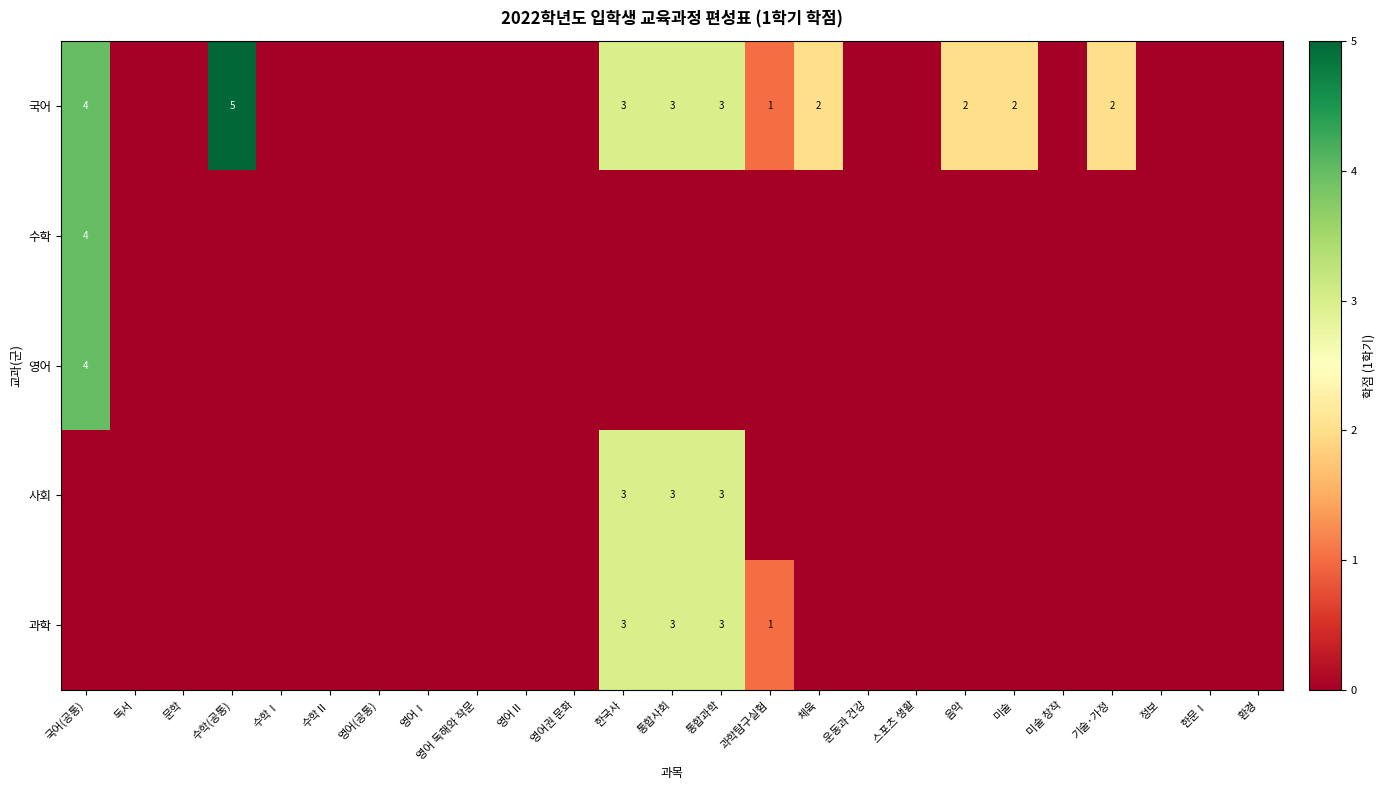

Which label corresponds to the largest value in the chart?

수학(공통)